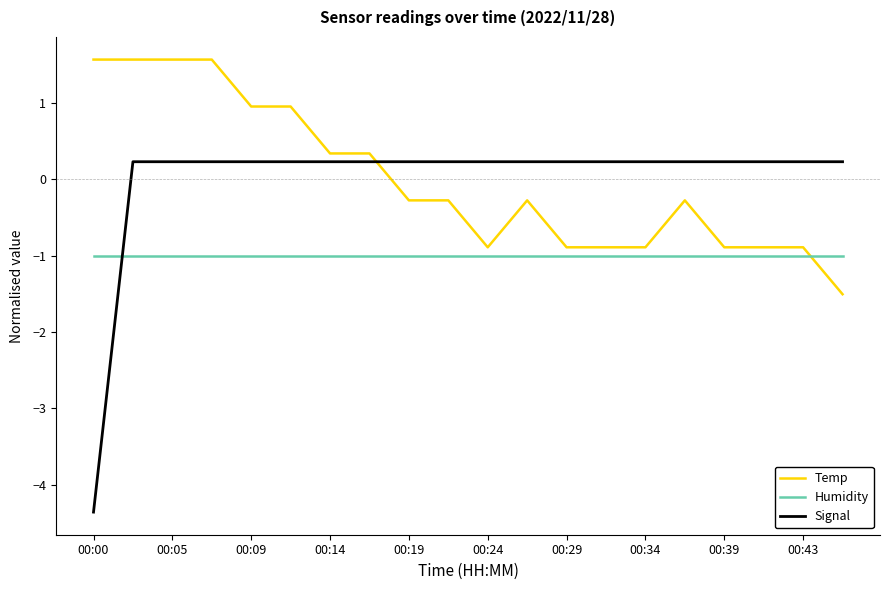

List the series in order of their peak value, highest first.

Temp, Signal, Humidity